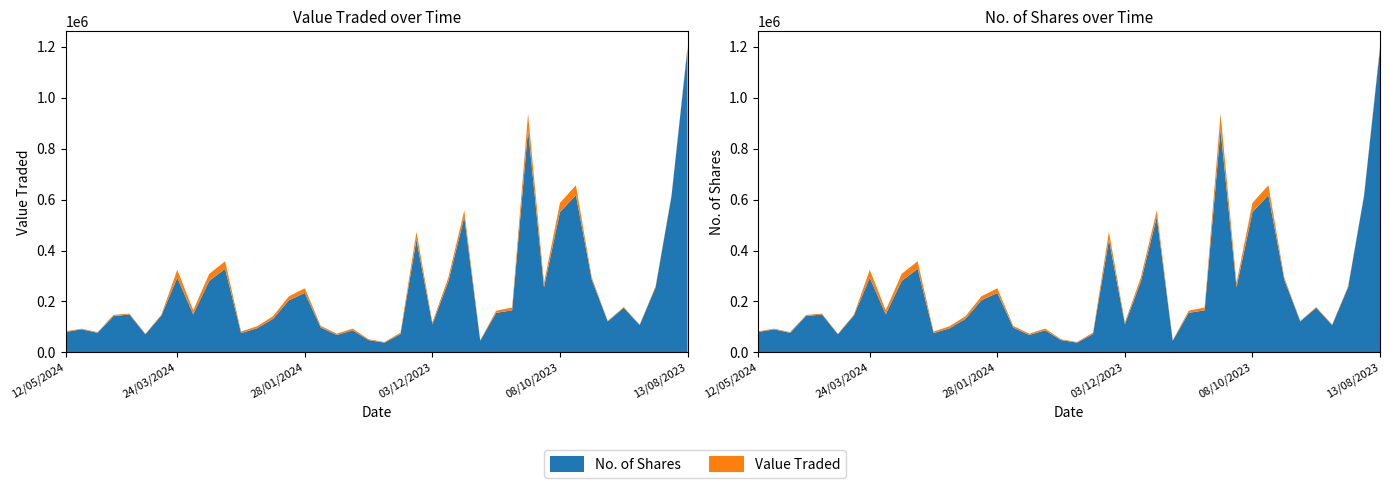

Reading left to right, list all the values displayed in this chart.

Value Traded: 12/05/2024=83016	05/05/2024=93105	28/04/2024=79579	21/04/2024=146989	14/04/2024=152312	07/04/2024=72903	31/03/2024=148149	24/03/2024=324359	17/03/2024=165397	10/03/2024=308309	03/03/2024=357881	25/02/2024=81980	18/02/2024=102644	11/02/2024=142027	04/02/2024=220232	28/01/2024=251729	21/01/2024=103902	14/01/2024=73604	07/01/2024=93346	31/12/2023=51591	24/12/2023=40859	17/12/2023=77633	10/12/2023=473551	03/12/2023=117752	26/11/2023=294370	19/11/2023=557516	12/11/2023=47902	05/11/2023=163687	29/10/2023=176266	22/10/2023=936931	15/10/2023=272877	08/10/2023=587005	01/10/2023=656144	24/09/2023=293479	17/09/2023=123877	10/09/2023=177951	03/09/2023=109522	27/08/2023=260099	20/08/2023=617370	13/08/2023=1200706
No. of Shares: 12/05/2024=79974	05/05/2024=90565	28/04/2024=76867	21/04/2024=142770	14/04/2024=148745	07/04/2024=71225	31/03/2024=144758	24/03/2024=292760	17/03/2024=149205	10/03/2024=280381	03/03/2024=328006	25/02/2024=75758	18/02/2024=94609	11/02/2024=131395	04/02/2024=204710	28/01/2024=233364	21/01/2024=97202	14/01/2024=68487	07/01/2024=86426	31/12/2023=48235	24/12/2023=38263	17/12/2023=72210	10/12/2023=441979	03/12/2023=110745	26/11/2023=277975	19/11/2023=531522	12/11/2023=45837	05/11/2023=155212	29/10/2023=165177	22/10/2023=873991	15/10/2023=255406	08/10/2023=550774	01/10/2023=617226	24/09/2023=284691	17/09/2023=121531	10/09/2023=175230	03/09/2023=107188	27/08/2023=255747	20/08/2023=615348	13/08/2023=1193170